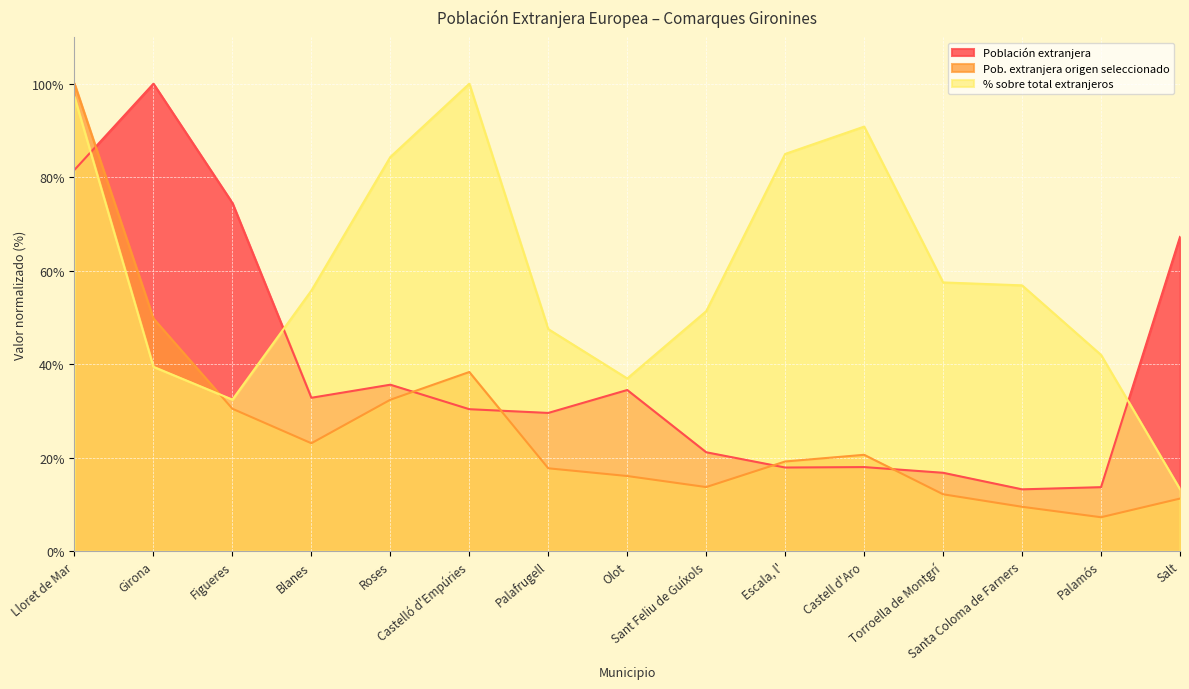

What is the sum of the Pob. extranjera origen seleccionado values at Torroella de Montgrí and Castelló d'Empúries?

50.5